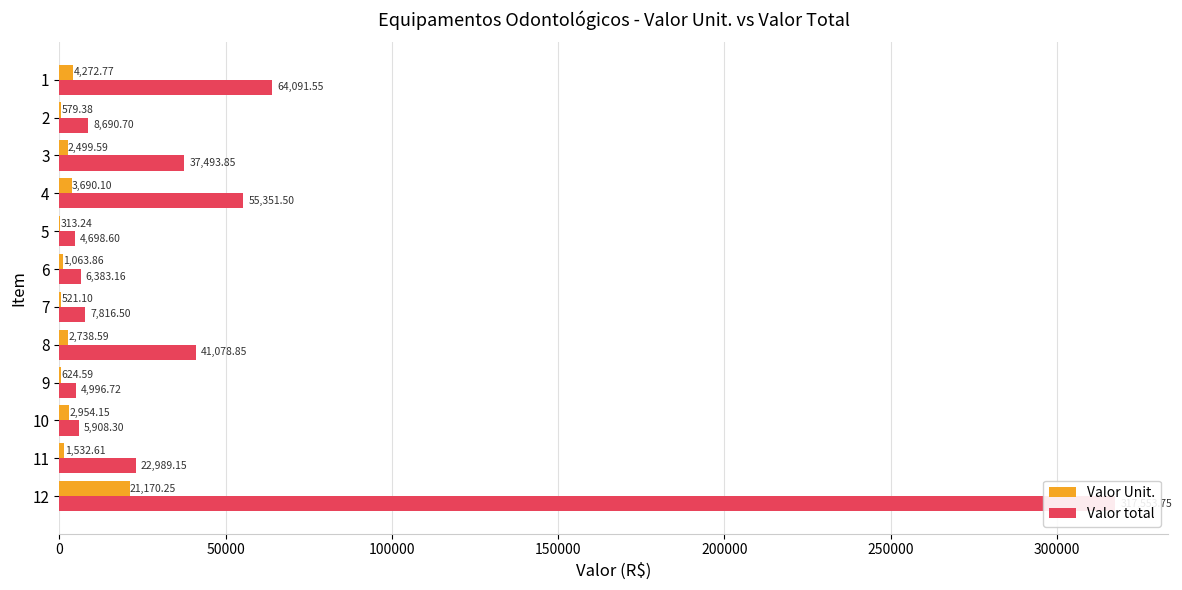

True or false: Valor Unit. has a value of 1452.6 at 8.

False